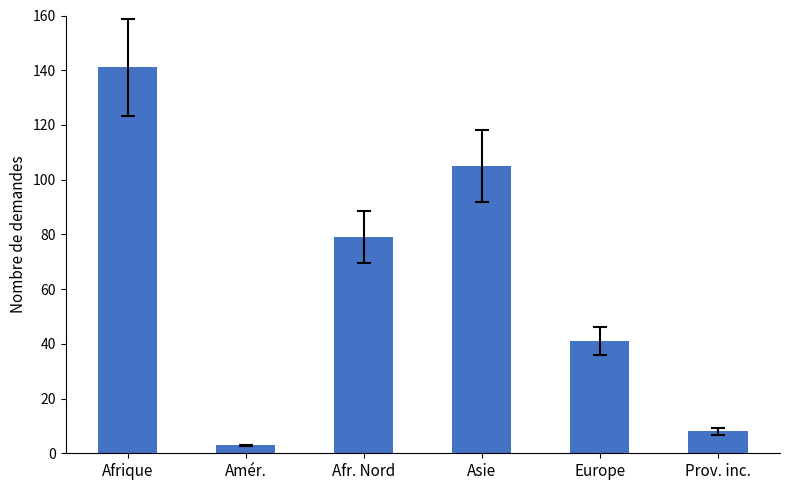

Where is the data nearest to the value 72?

Afr. Nord